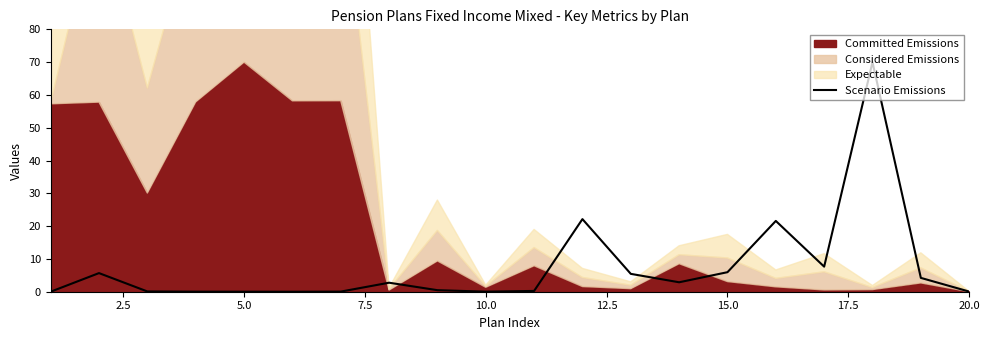

How many lines are shown in the chart?

1